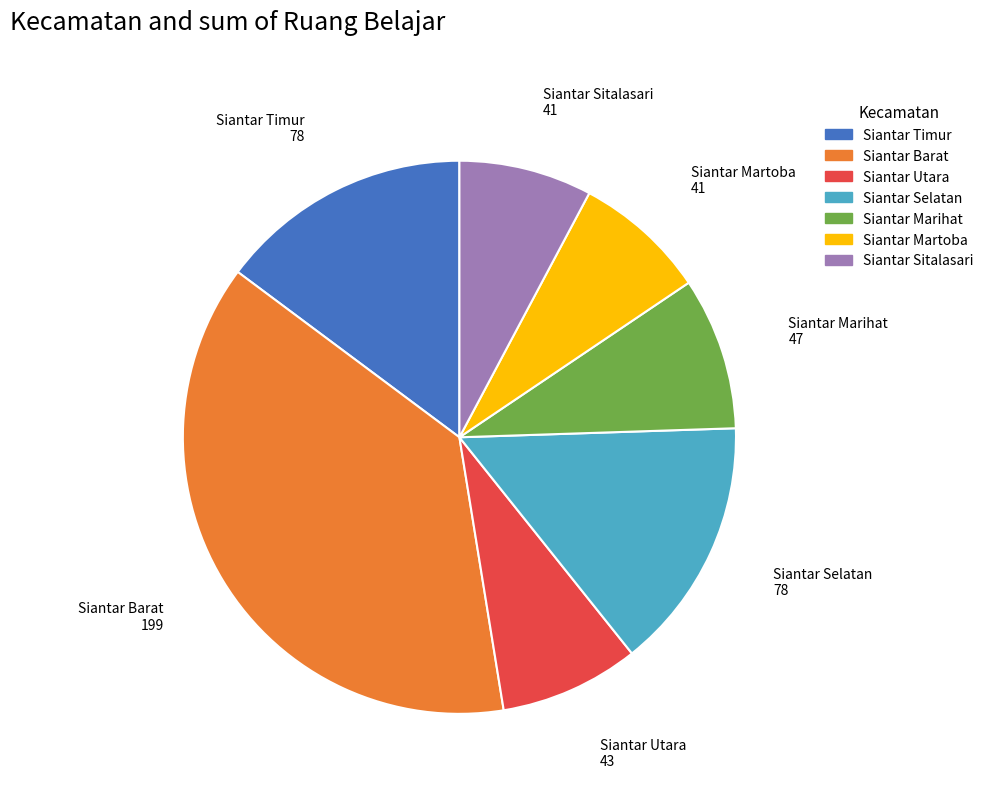

Which has a higher value, Siantar Selatan or Siantar Barat?

Siantar Barat